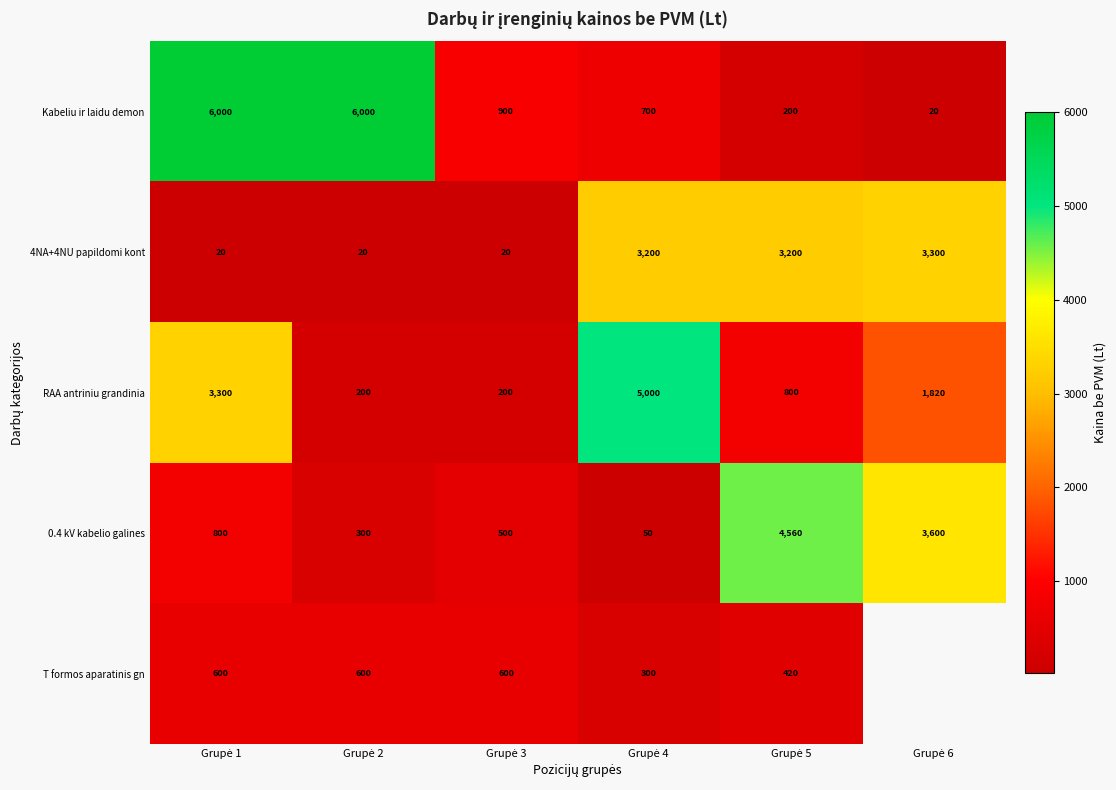

What is the sum of all Kabeliu ir laidu demon values?

13820